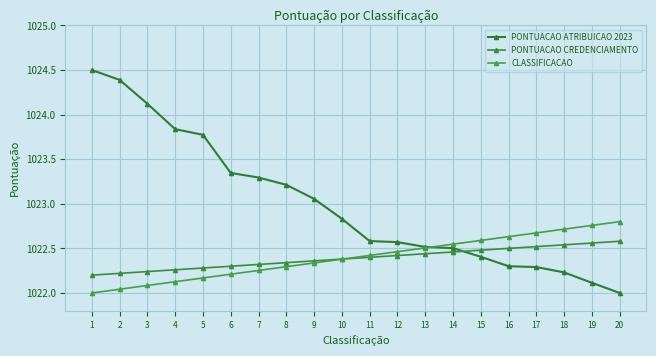

How many categories are shown in the chart?

20